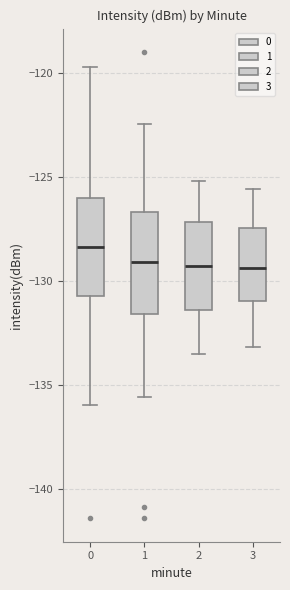

Reading left to right, read every box against the y-axis: the position of its median line, the range the box covers, and the ends of its whiskers. The values are not printed on the chart, so give them approximately, as read against the axis.

0: median -128.5, box -131.0 to -126.0, whiskers -136.0 to -119.5
1: median -129.0, box -131.5 to -126.5, whiskers -135.5 to -122.5
2: median -129.5, box -131.5 to -127.0, whiskers -133.5 to -125.0
3: median -129.5, box -131.0 to -127.5, whiskers -133.0 to -125.5